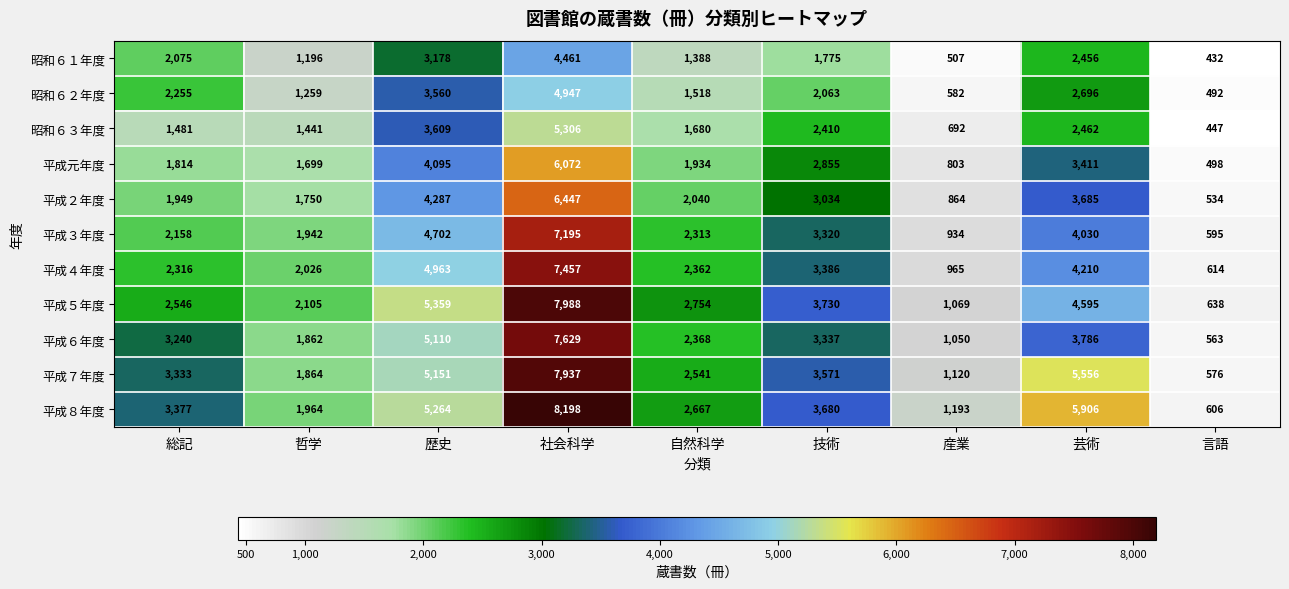

True or false: 平成２年度 has a value of 6589 at 芸術.

False